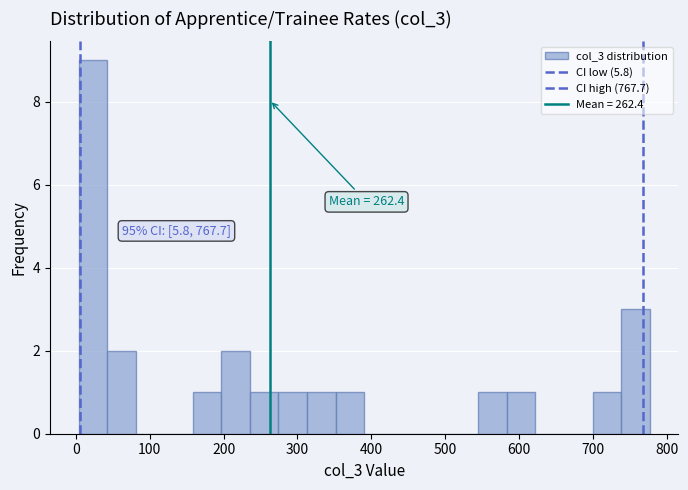

Read against the x-axis, roughly where is the centre of the tallest bar?

20